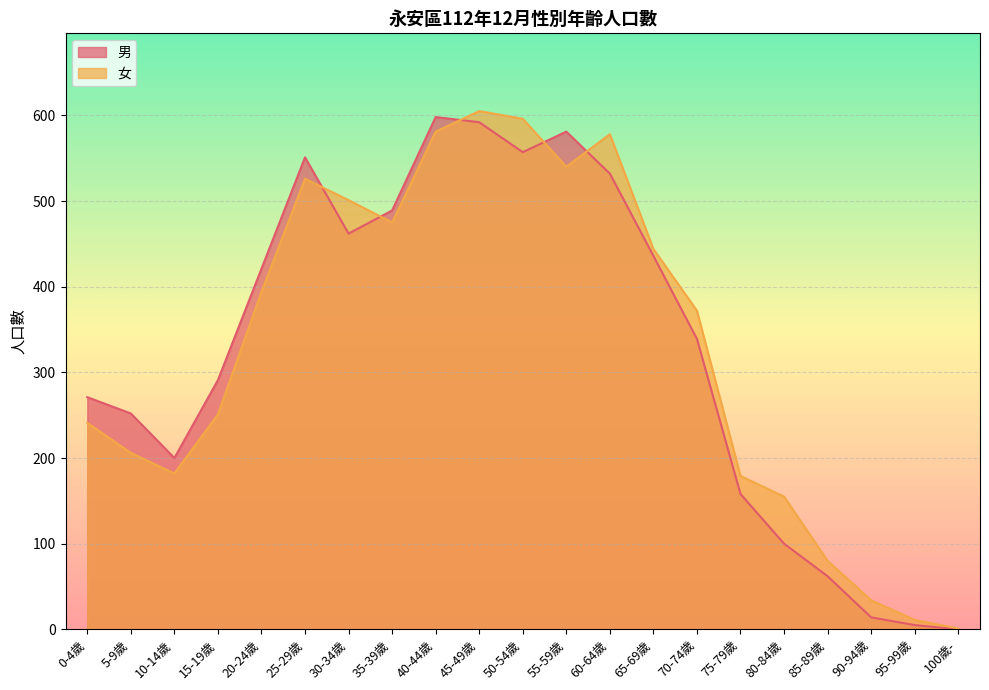

What is the label of the 4th point from the right?

85-89歲